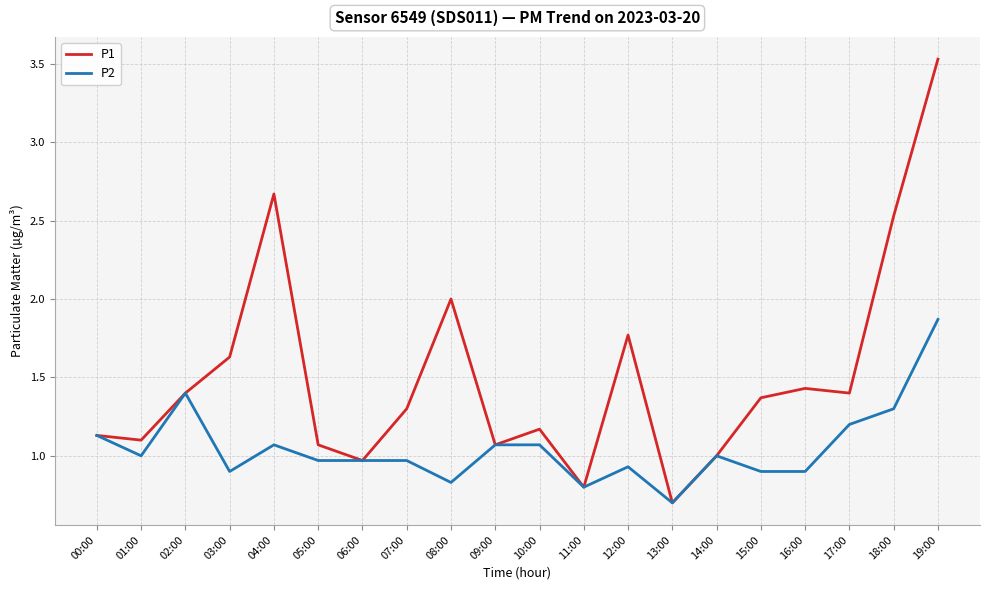

True or false: P1 has more than 0 points higher than both neighbors.

True